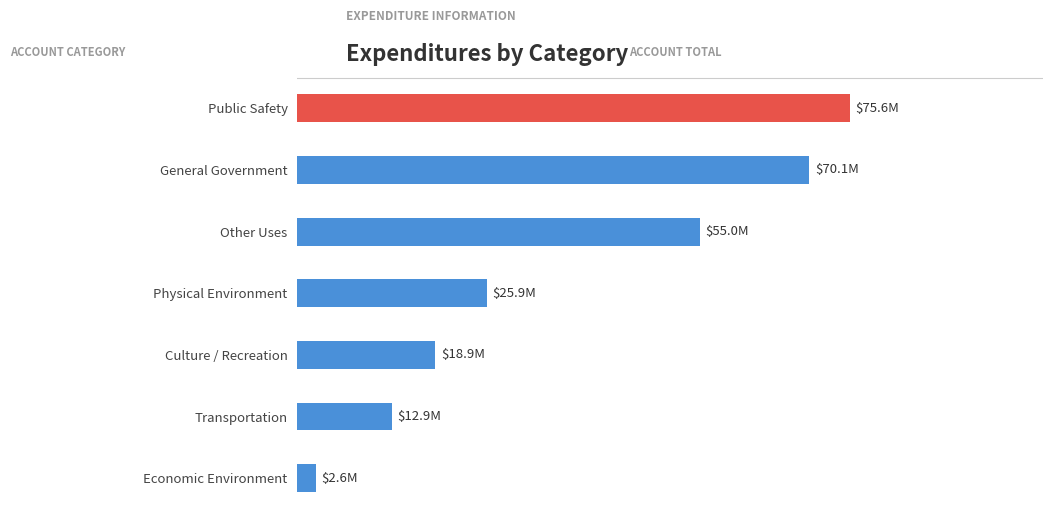

Are the bars horizontal?

Yes